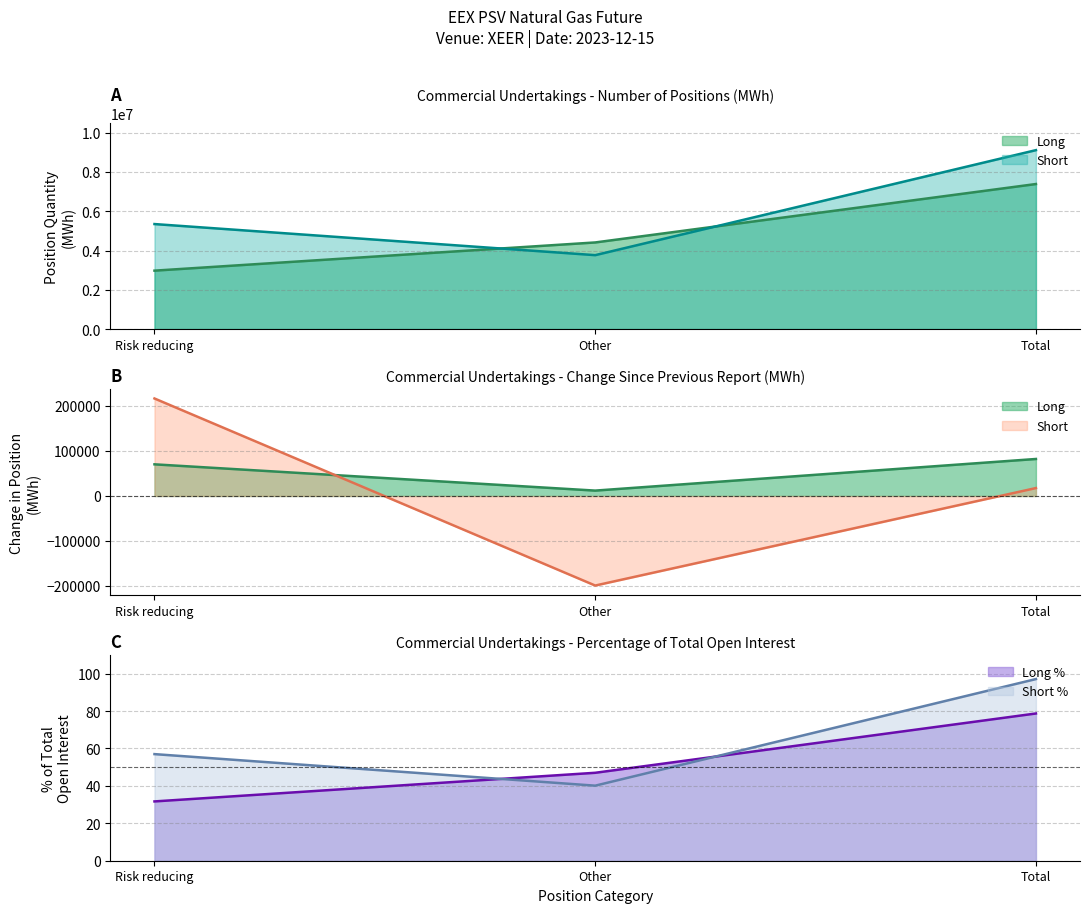

Is the value of Long % at Risk reducing greater than the value of Short % at Total?

No